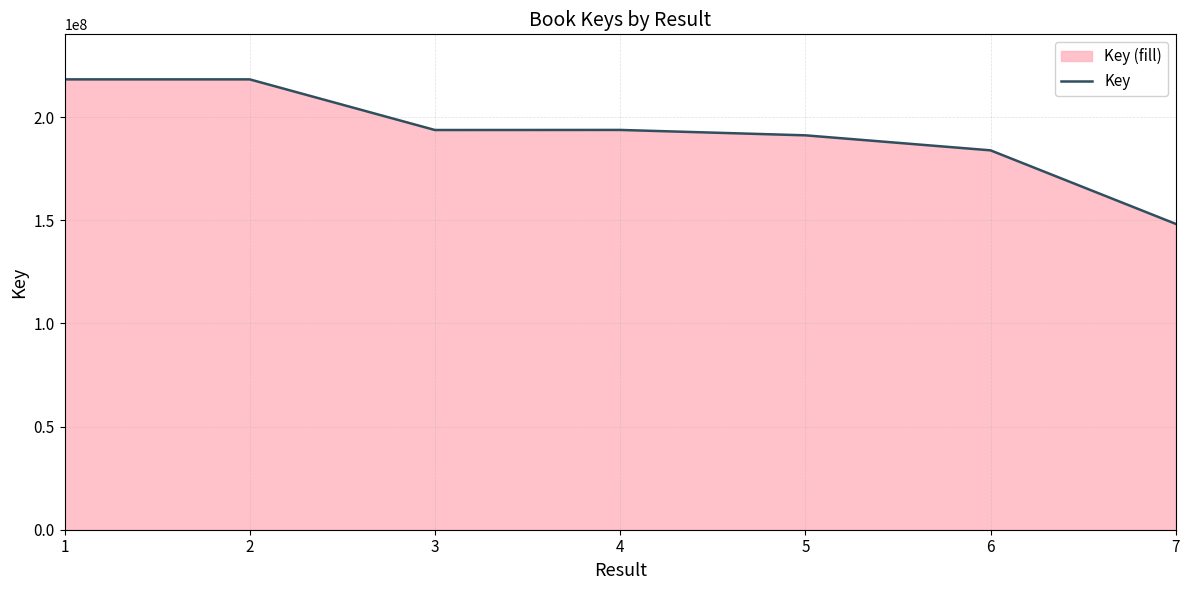

What is the approximate value at 1?

218360416